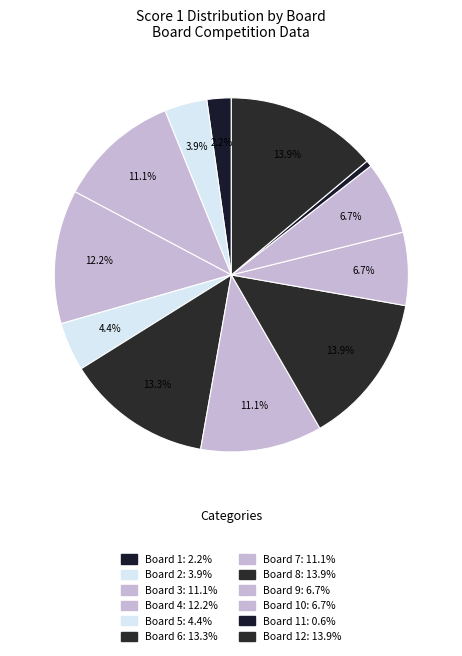

How many segments does this pie chart have?

12